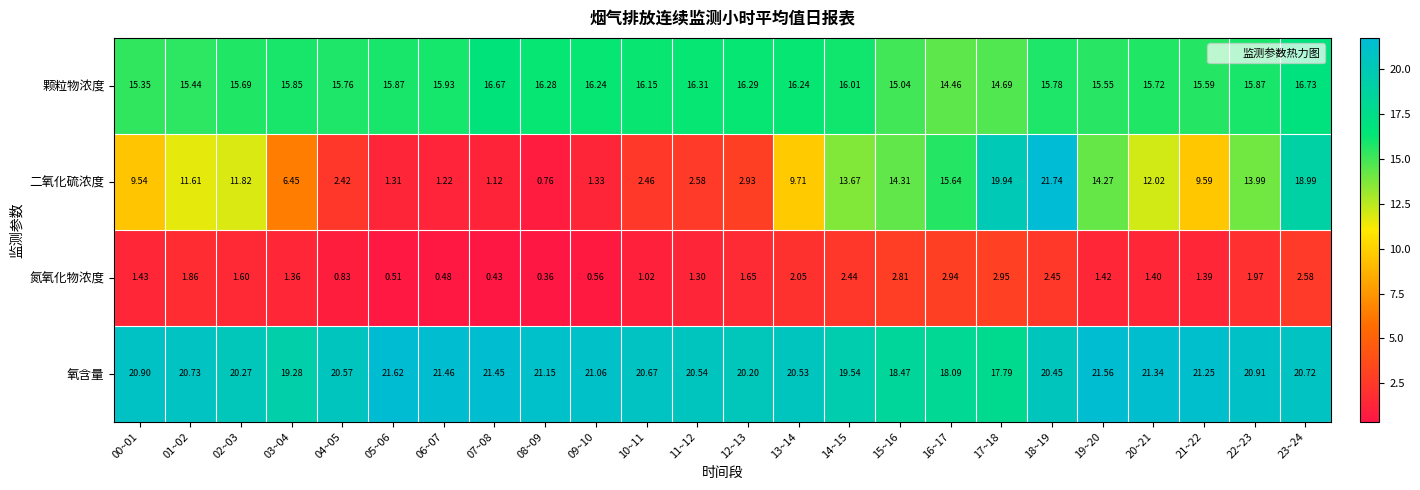

Is the value of 氮氧化物浓度 at 22~23 greater than the value of 颗粒物浓度 at 12~13?

No